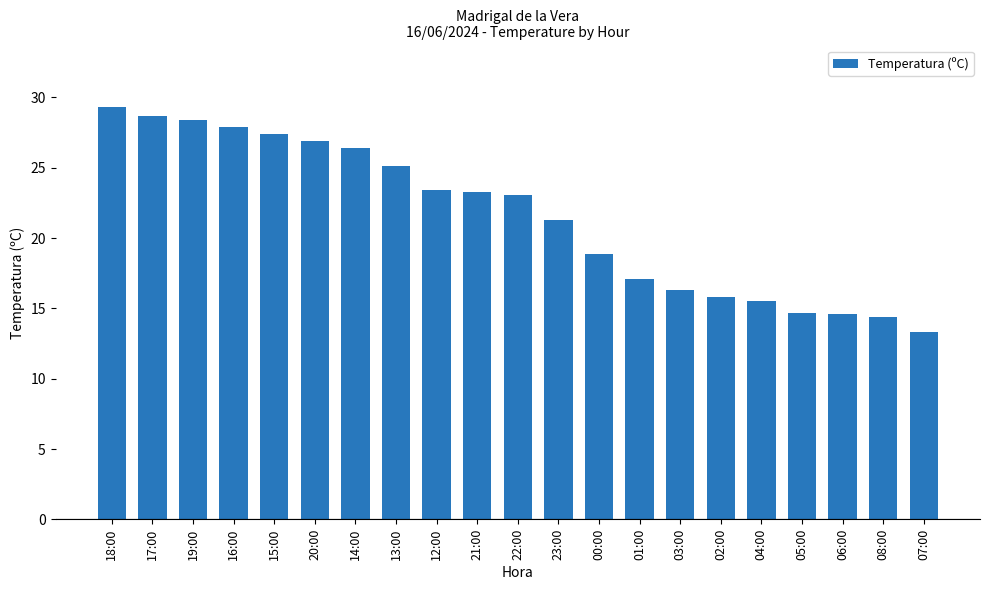

Does the chart contain stacked bars?

No